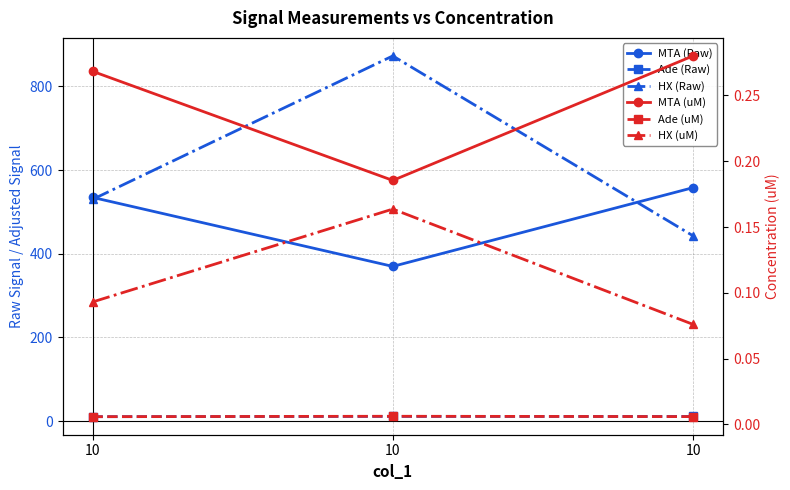

Which series has the largest total across all categories?

HX (Raw)